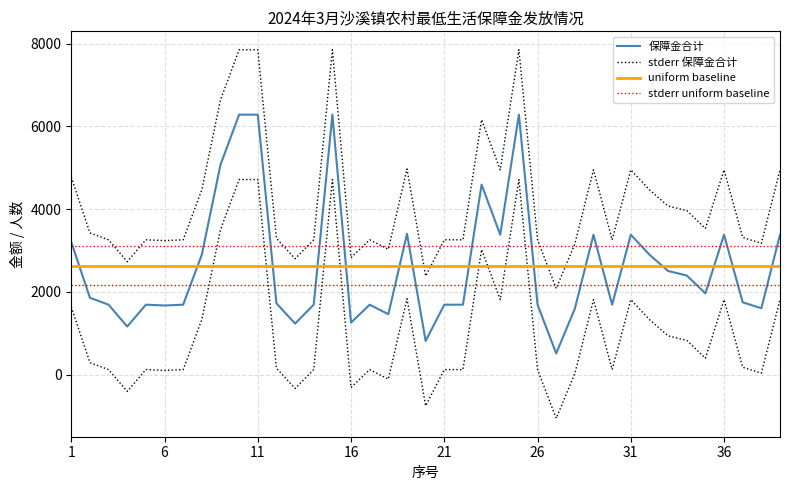

Is this an area chart (filled region under the line)?

No